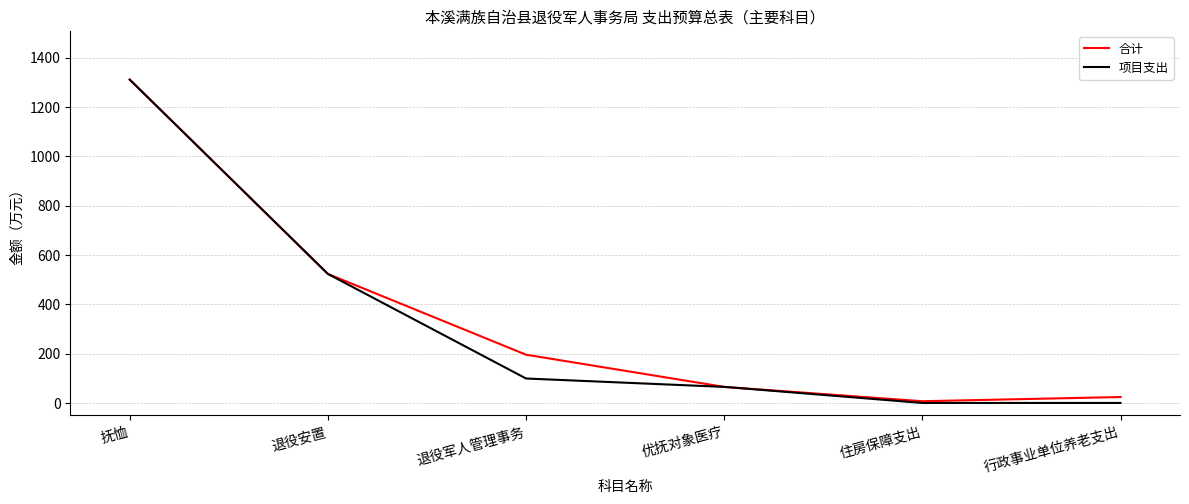

Count the number of data series in this chart.

2